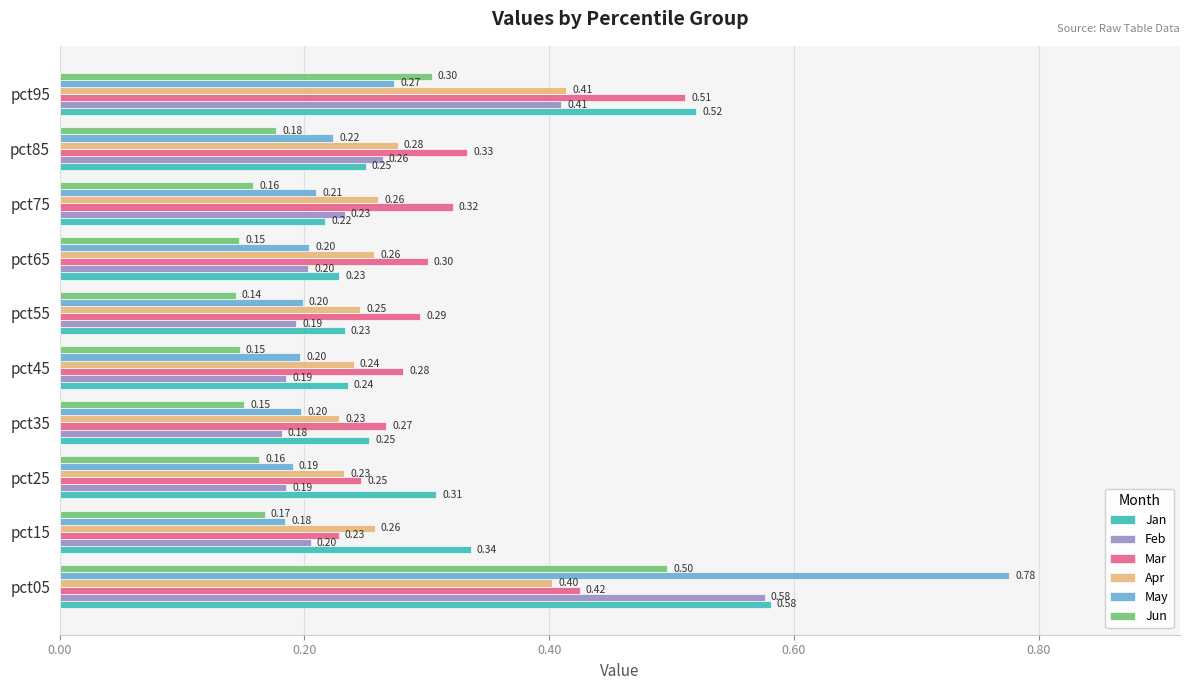

At how many categories does at least one series exceed 0?

10